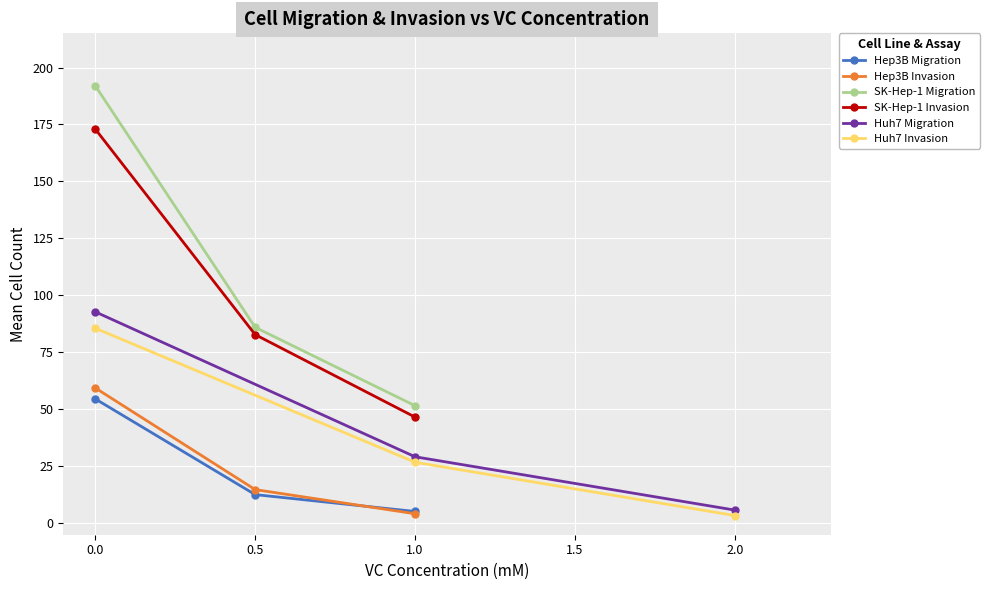

Rank the categories by Huh7 Invasion value from lowest to highest.

2.0, 1.0, 0.0